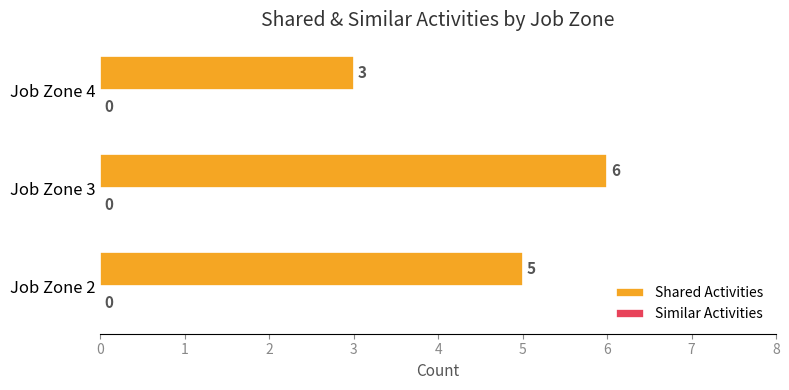

What is the difference between the maximum and minimum values?

3